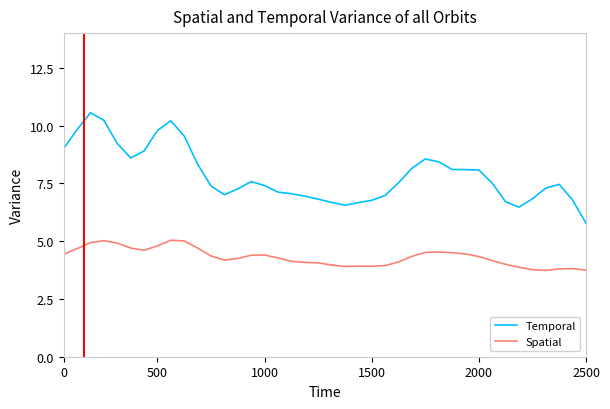

Which series has the widest spread of values?

Temporal